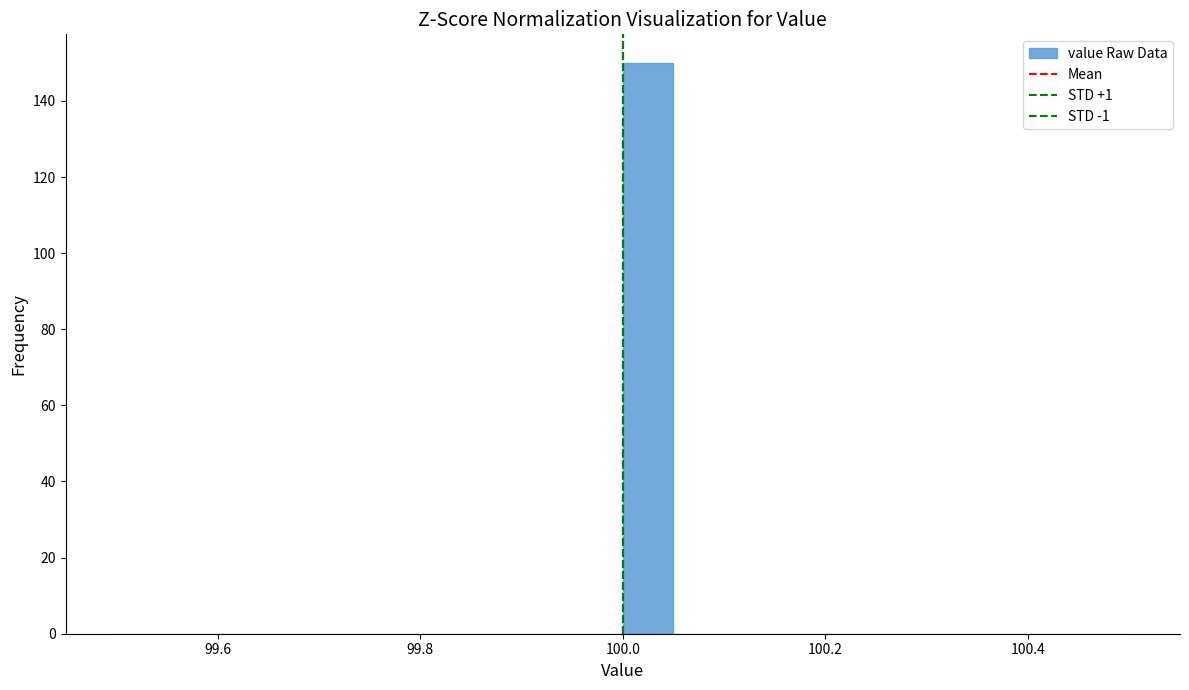

Around what value on the x-axis is the tallest bar? Give the approximate position of its centre, as read against the axis.

100.02